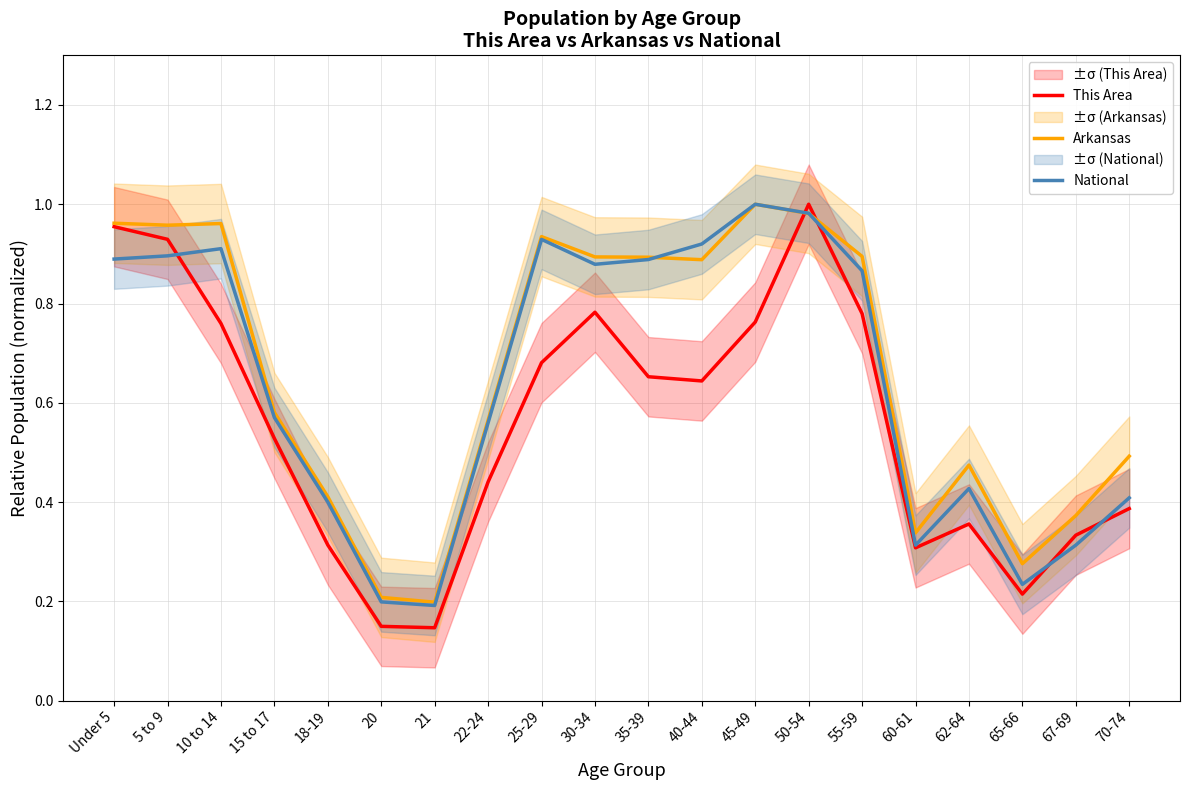

At 65-66, list the series in order from smallest to largest.

This Area, National, Arkansas